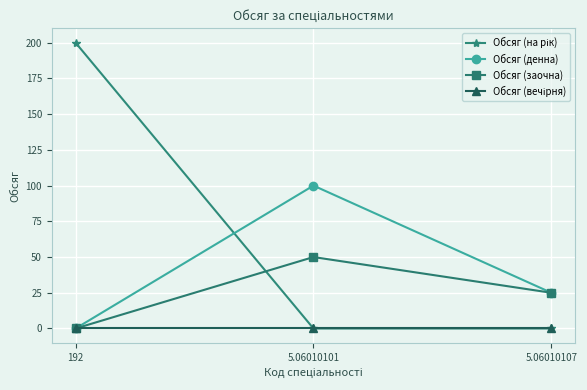

Is it true that Обсяг (заочна) equals 89 at 5.06010101?

False